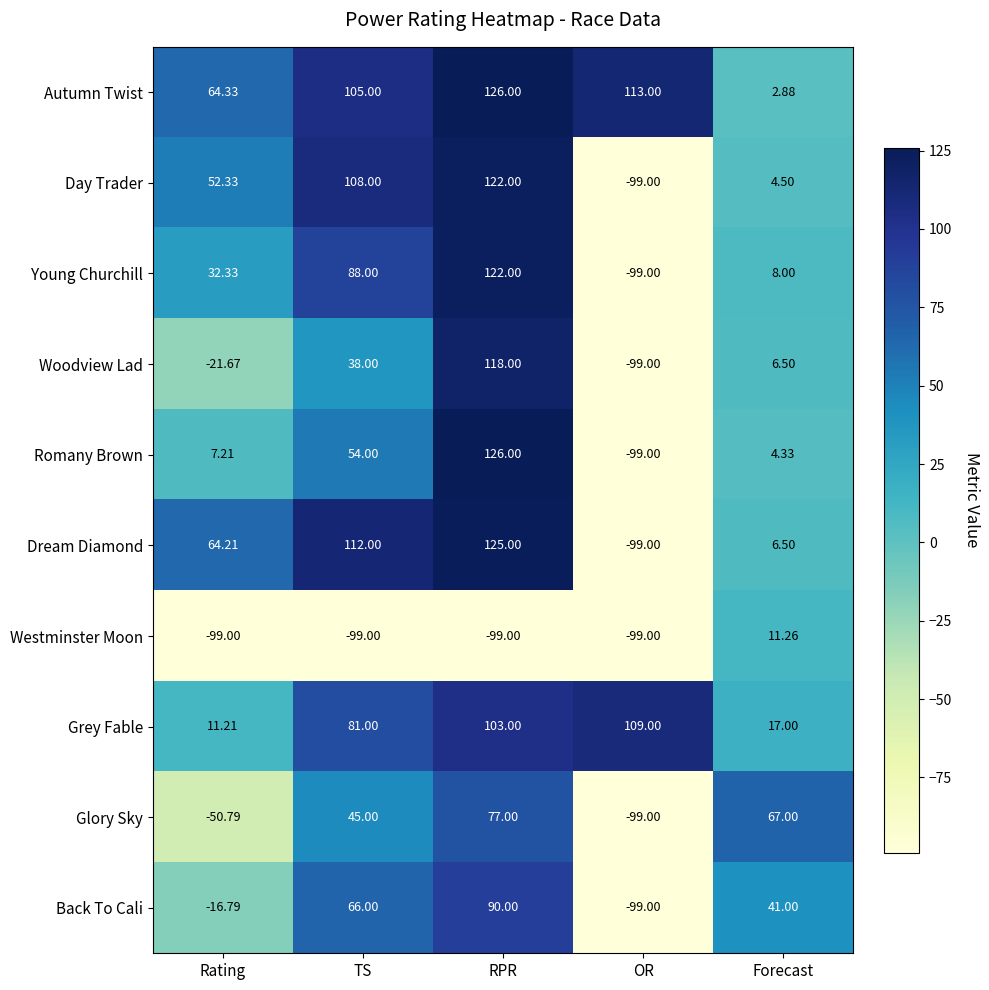

Which series has the widest spread of values?

Romany Brown